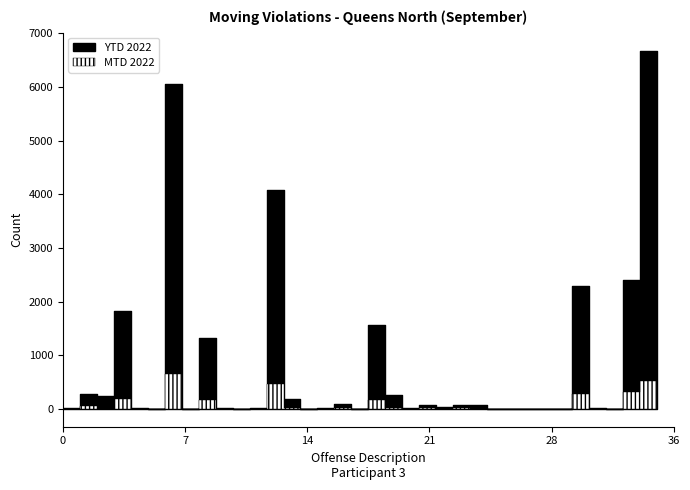

What is the value of the YTD 2022 point at the 21st from the left?

7